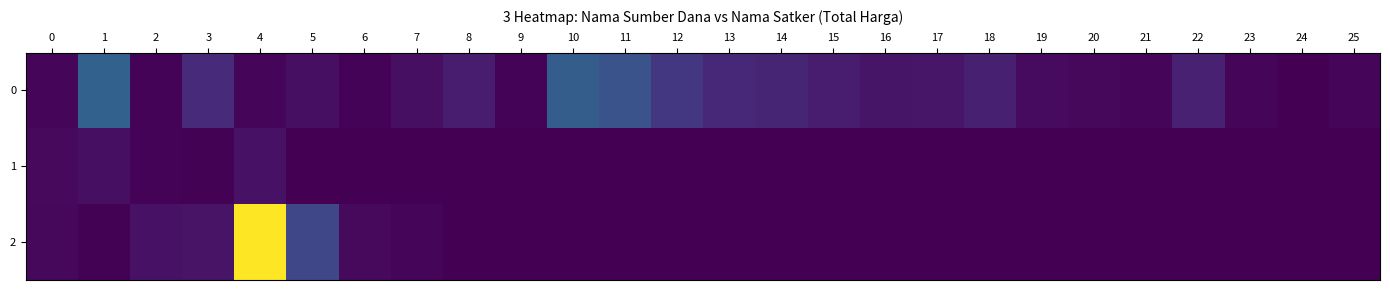

What is the total value across all series at 12?

199200000